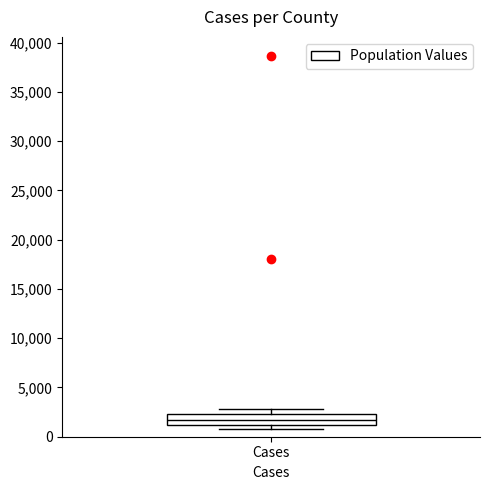

Read this box plot against the y-axis: the position of the median line, the range covered by the box, and the ends of both whiskers. The values are not printed on the chart, so give them approximately, as read against the axis.

median 1500, box 1000 to 2500, whiskers 500 to 3000